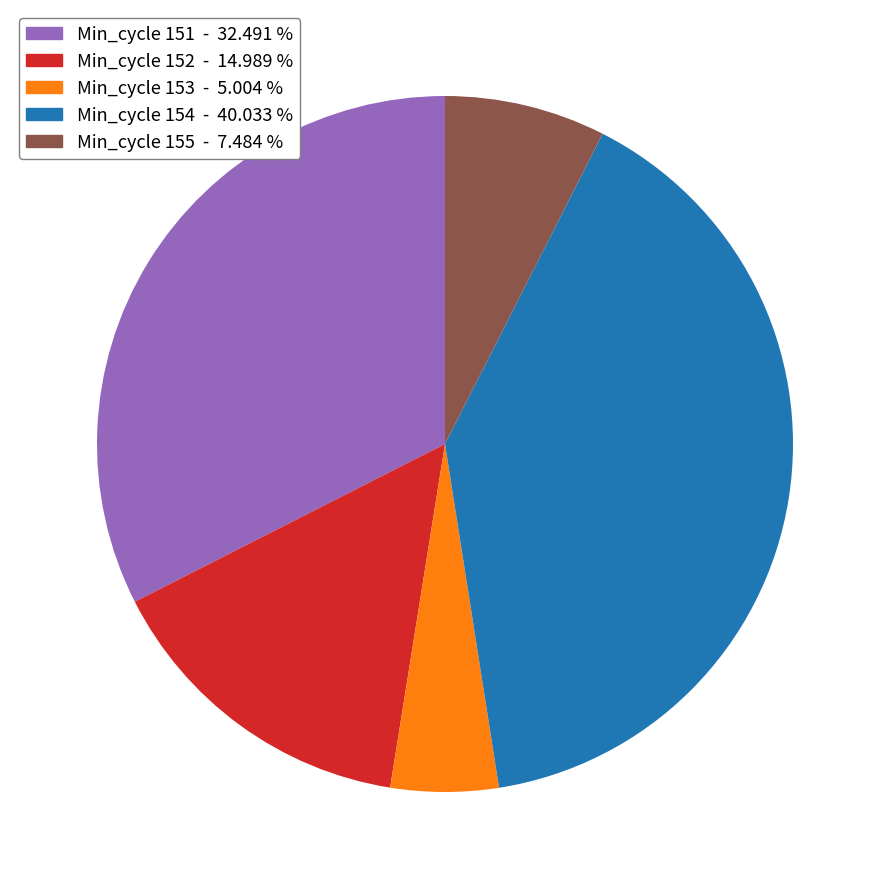

What is the smallest slice in the pie chart?

Min_cycle 153 - 5.004 %